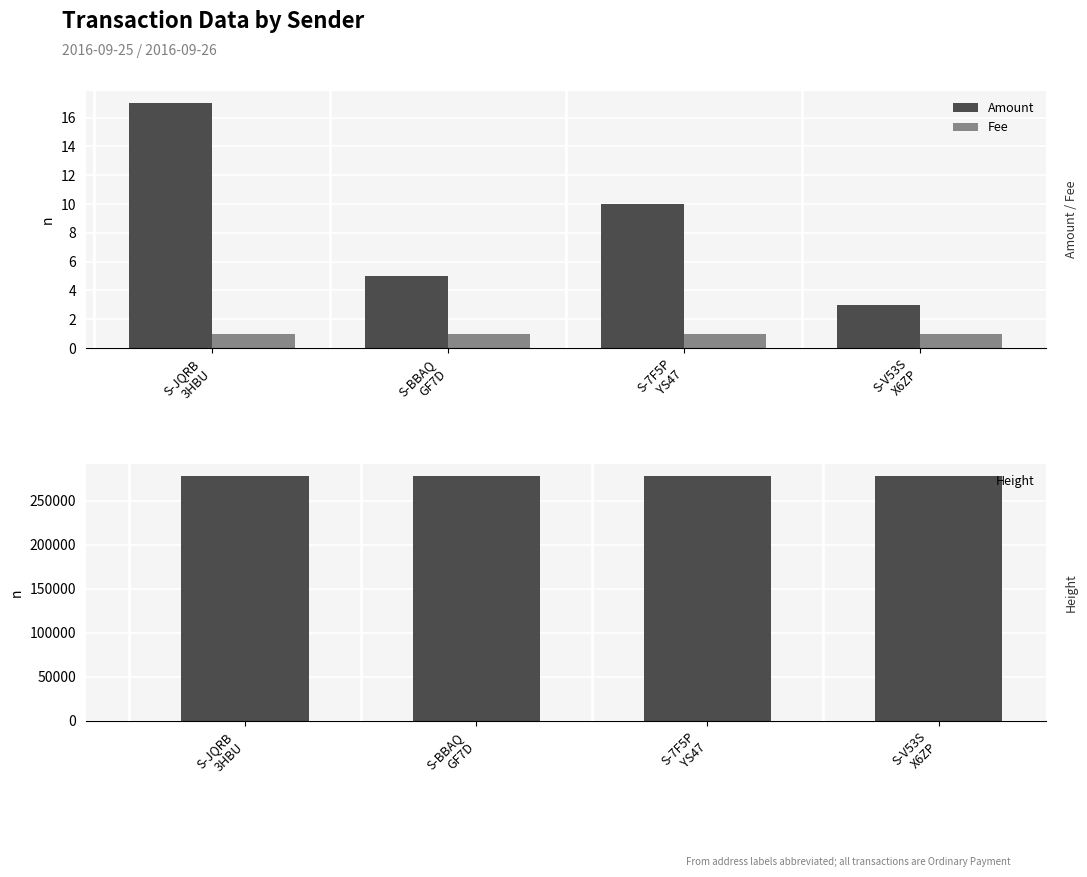

What is the label of the 4th bar from the left?

S-V53S
X6ZP